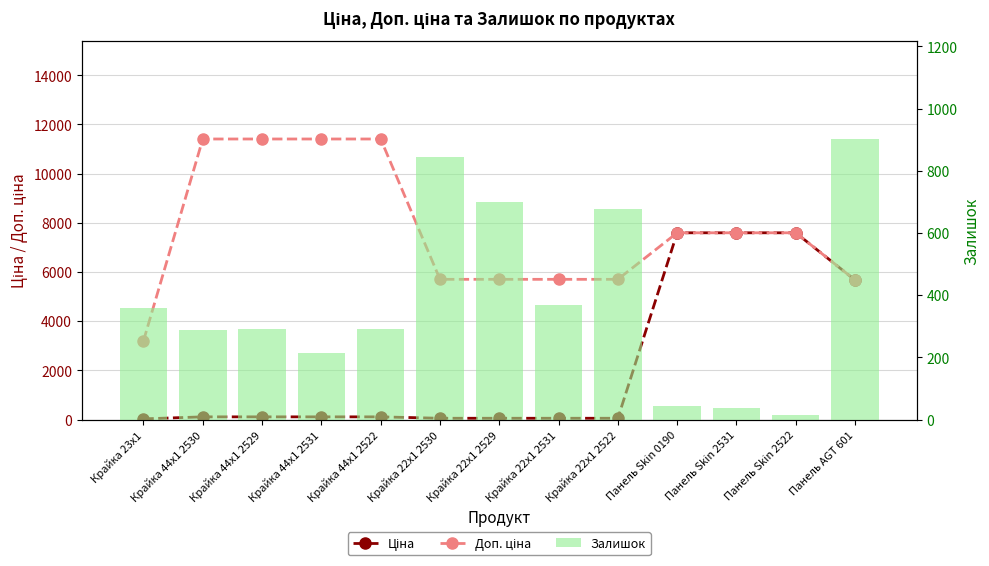

What is the label of the 5th bar from the left?

Крайка 44x1 2522